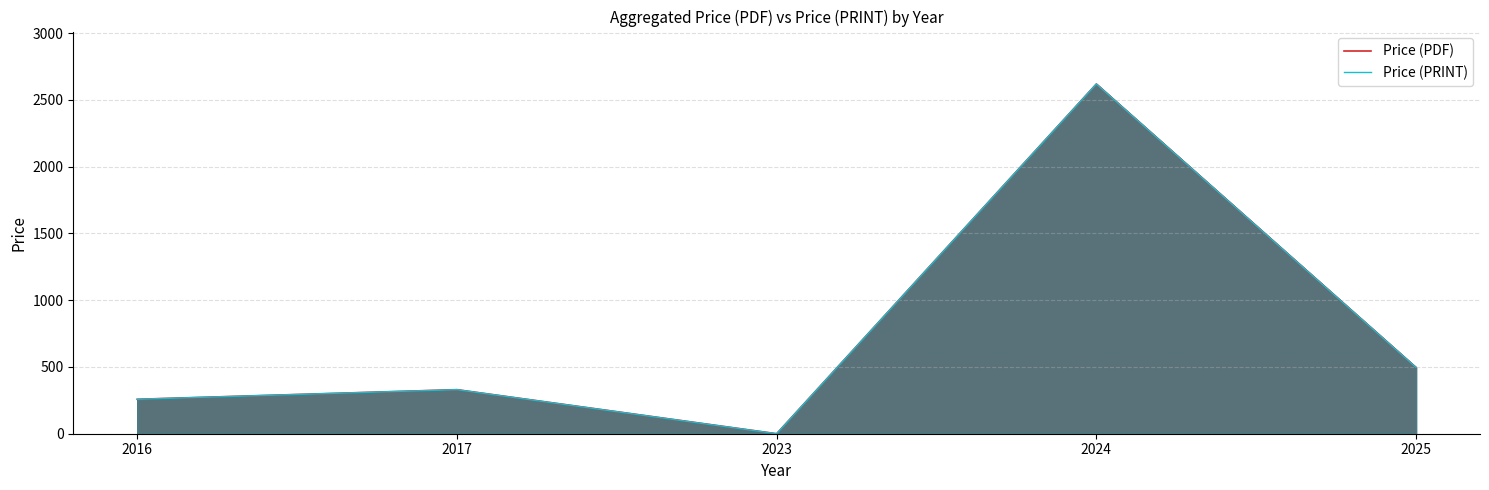

Where is the first local maximum for Price (PRINT)?

2017